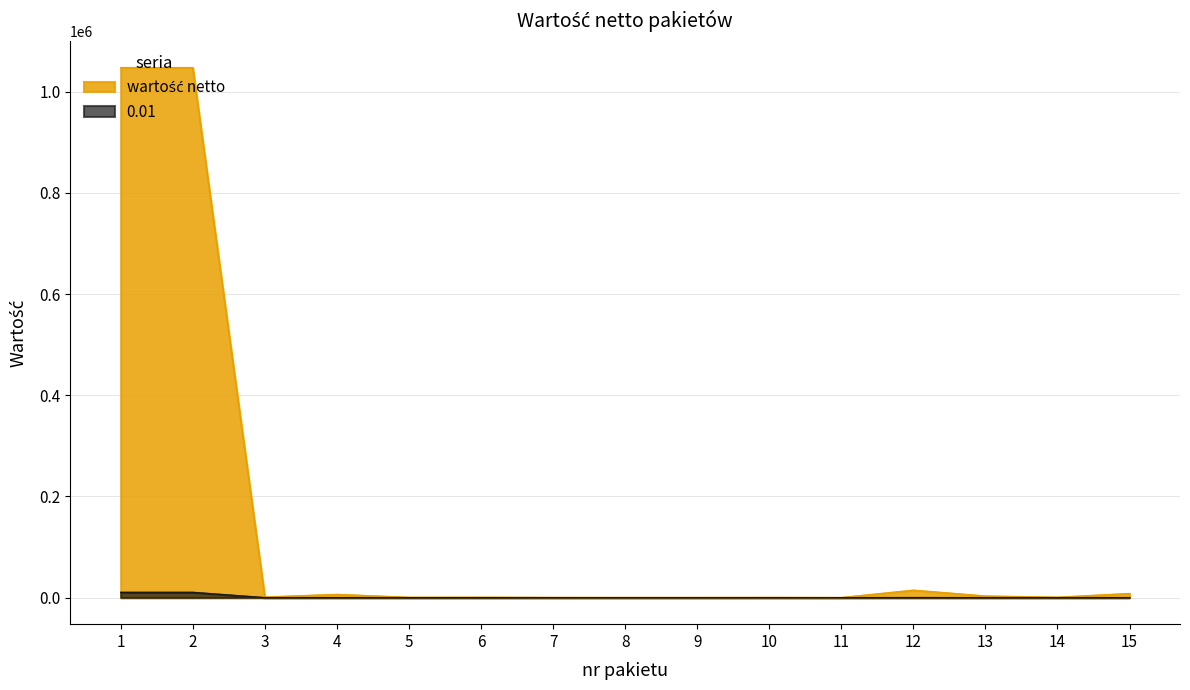

Where is the first local minimum for wartość netto?

3